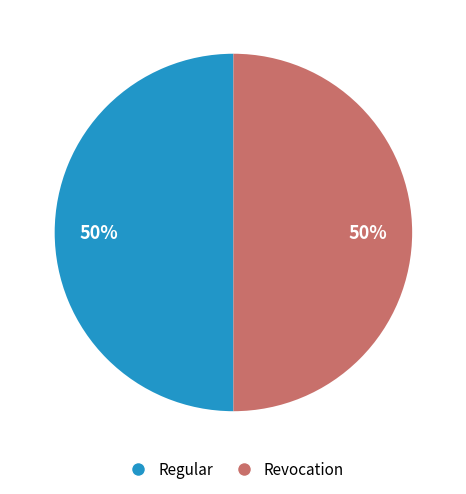

To the nearest percent, what is the combined percentage of Regular and Revocation?

100%